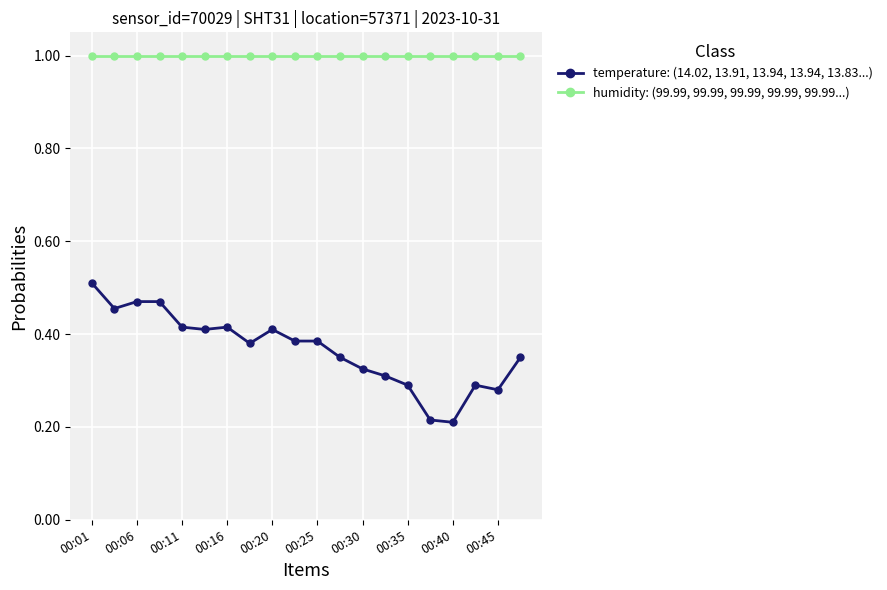

What is the value of the humidity: (99.99, 99.99, 99.99, 99.99, 99.99...) point at the 2nd from the left?

1.0